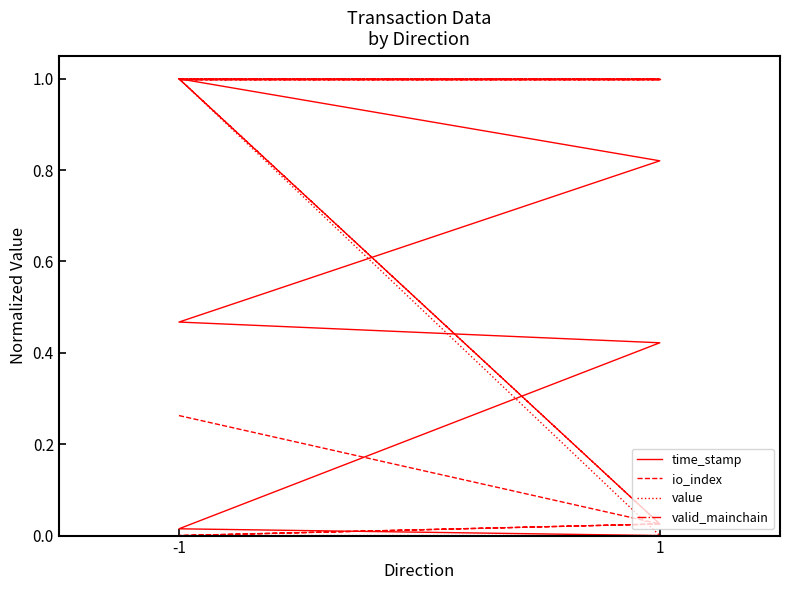

Rank the series by their maximum value, from lowest to highest.

time_stamp, io_index, value, valid_mainchain